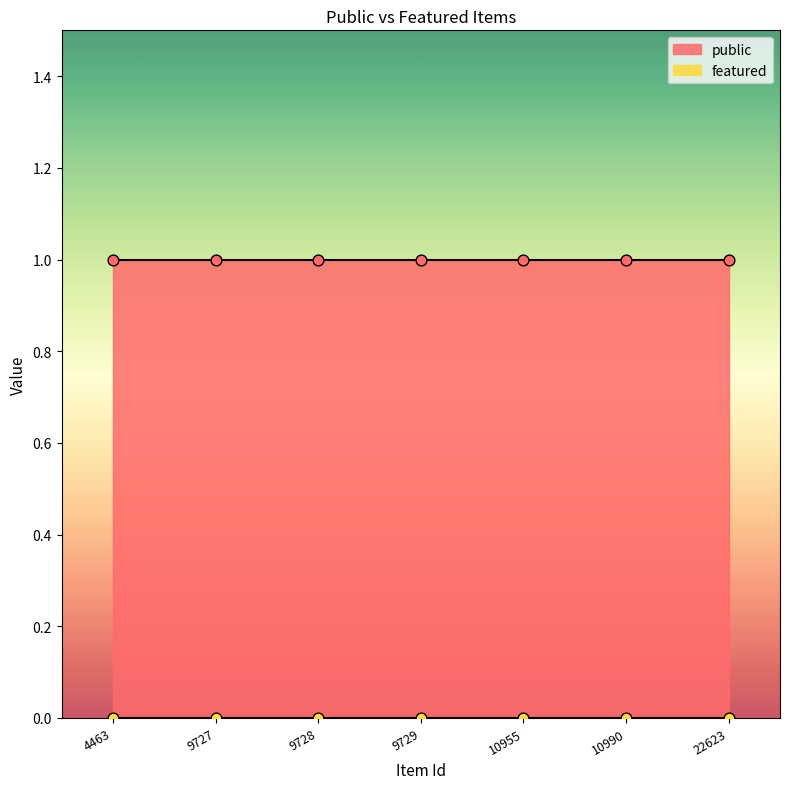

What are all the series names shown in the legend?

public, featured